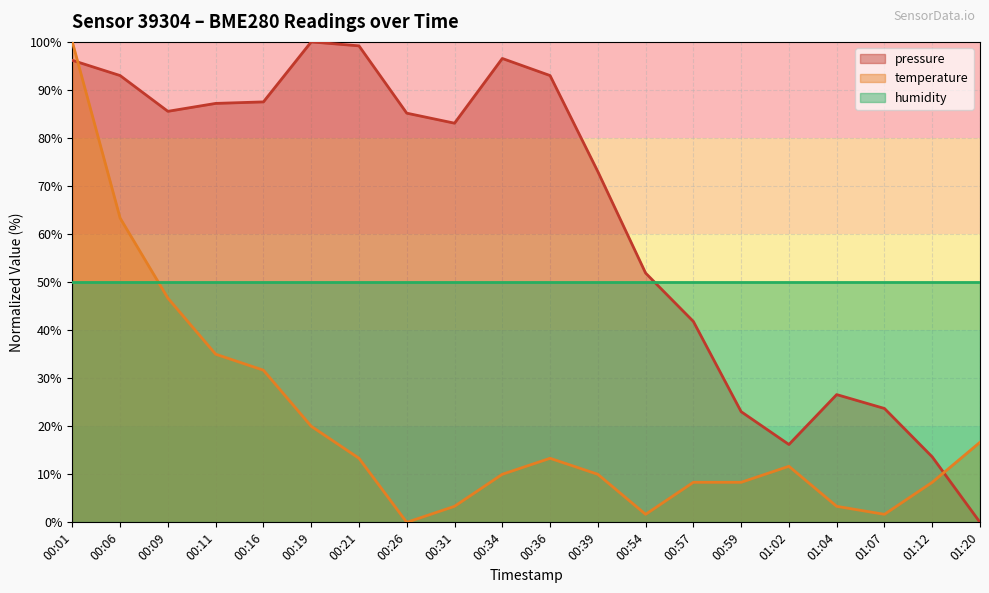

How many data points does each series have?

20